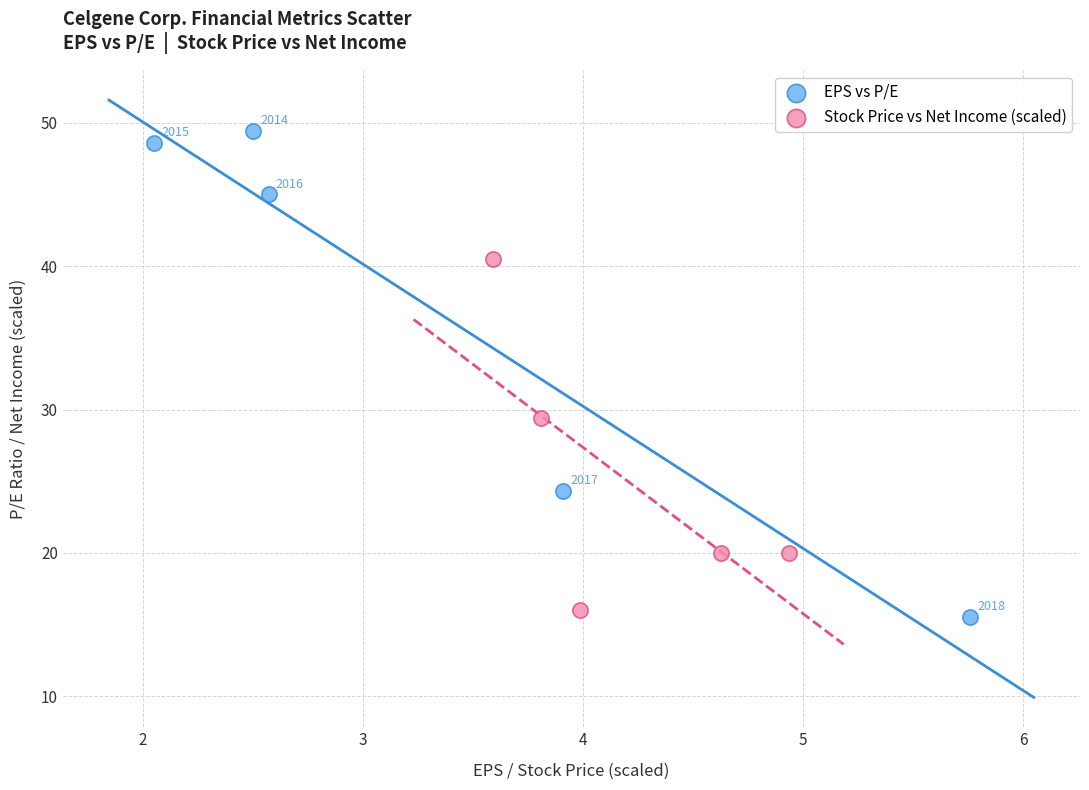

Which series contains the lowest Y value?

EPS vs P/E